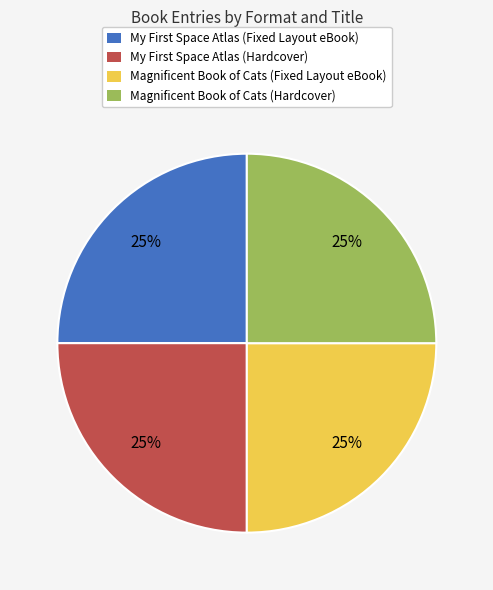

Is it true that Magnificent Book of Cats (Fixed Layout eBook) is 35% of the pie?

False